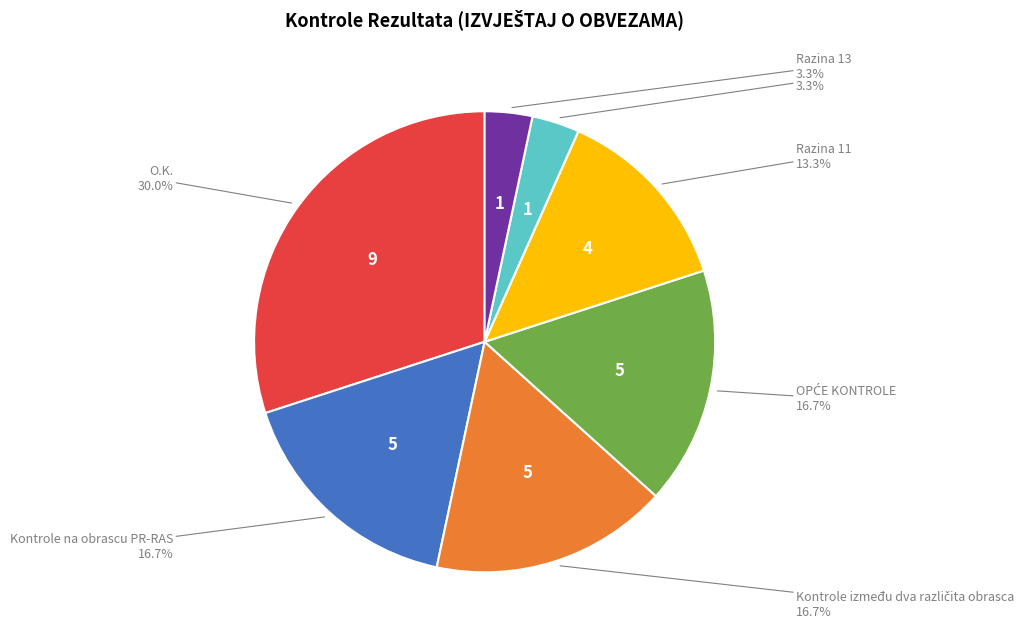

Does any single category account for the majority?

No